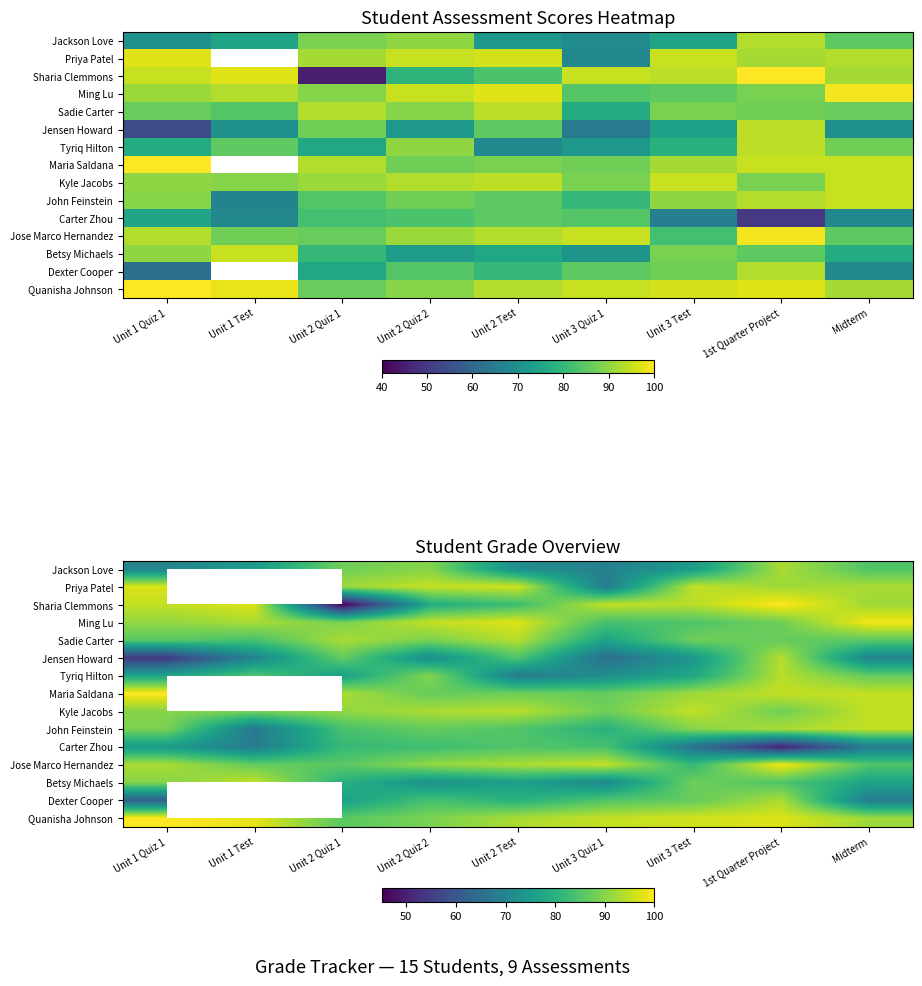

Between Unit 3 Quiz 1 and Unit 1 Test, which is larger?

Unit 1 Test